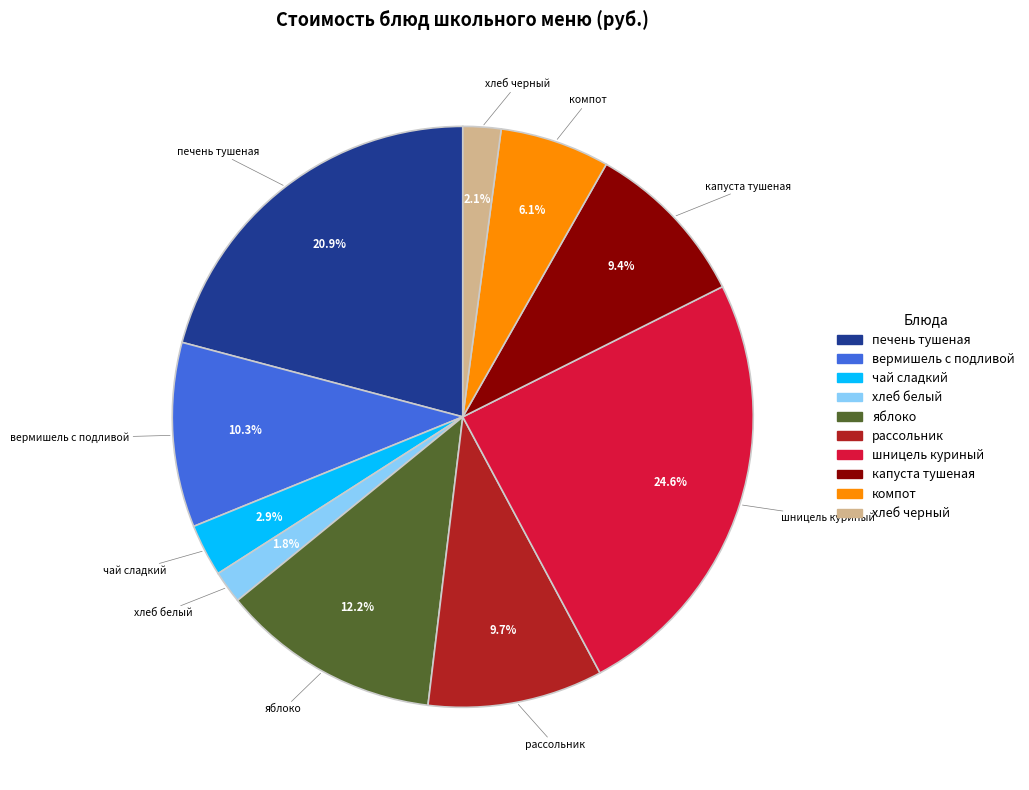

How many segments does this pie chart have?

10